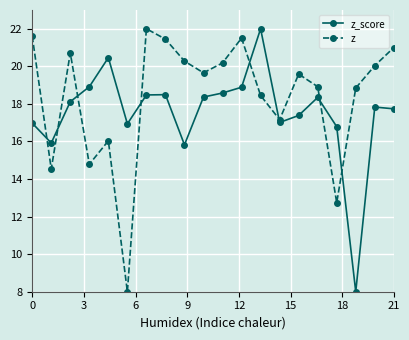

What is the difference between the second highest and minimum values in the z series?

13.6